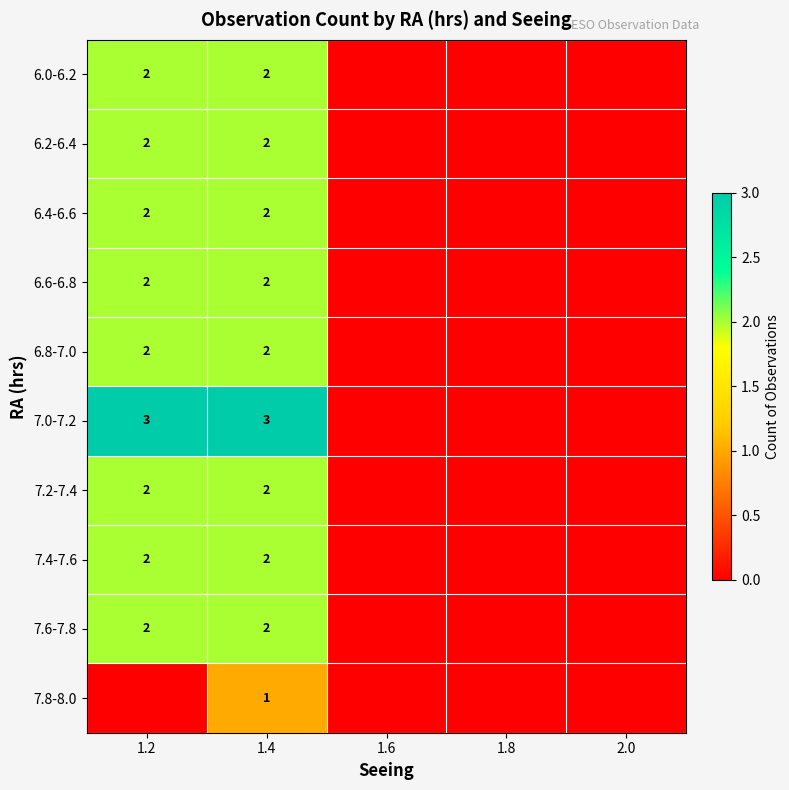

What is the spread (max minus min) of values at 1.2?

3